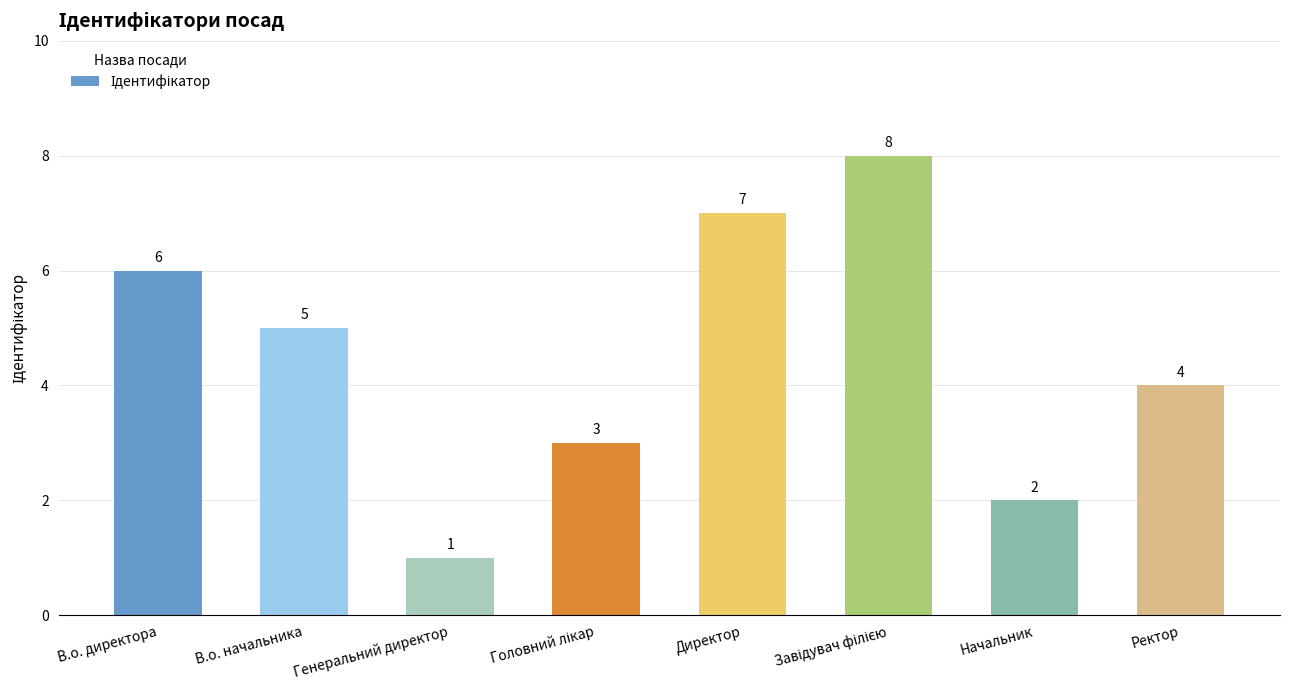

What is the difference between the maximum and second lowest values?

6